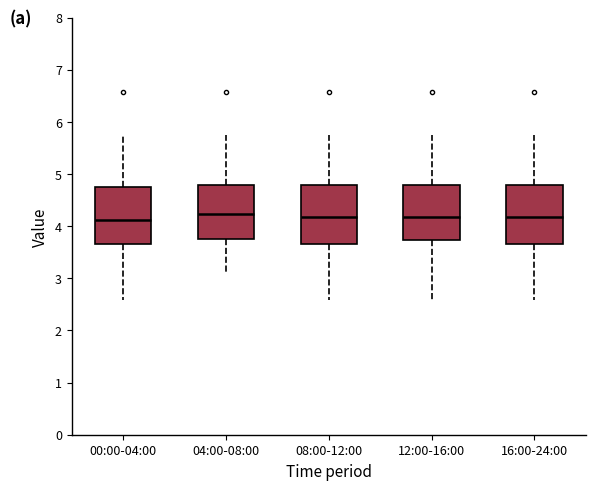

Reading left to right, transcribe this box plot: for each box, give where its median line is, the range the box spans, and where its two whiskers end, as read against the y-axis. The values are not printed on the chart, so give them approximately, as read against the axis.

00:00-04:00: median 4.1, box 3.7 to 4.8, whiskers 2.6 to 5.8
04:00-08:00: median 4.2, box 3.8 to 4.8, whiskers 3.1 to 5.8
08:00-12:00: median 4.2, box 3.7 to 4.8, whiskers 2.6 to 5.8
12:00-16:00: median 4.2, box 3.7 to 4.8, whiskers 2.6 to 5.8
16:00-24:00: median 4.2, box 3.7 to 4.8, whiskers 2.6 to 5.8